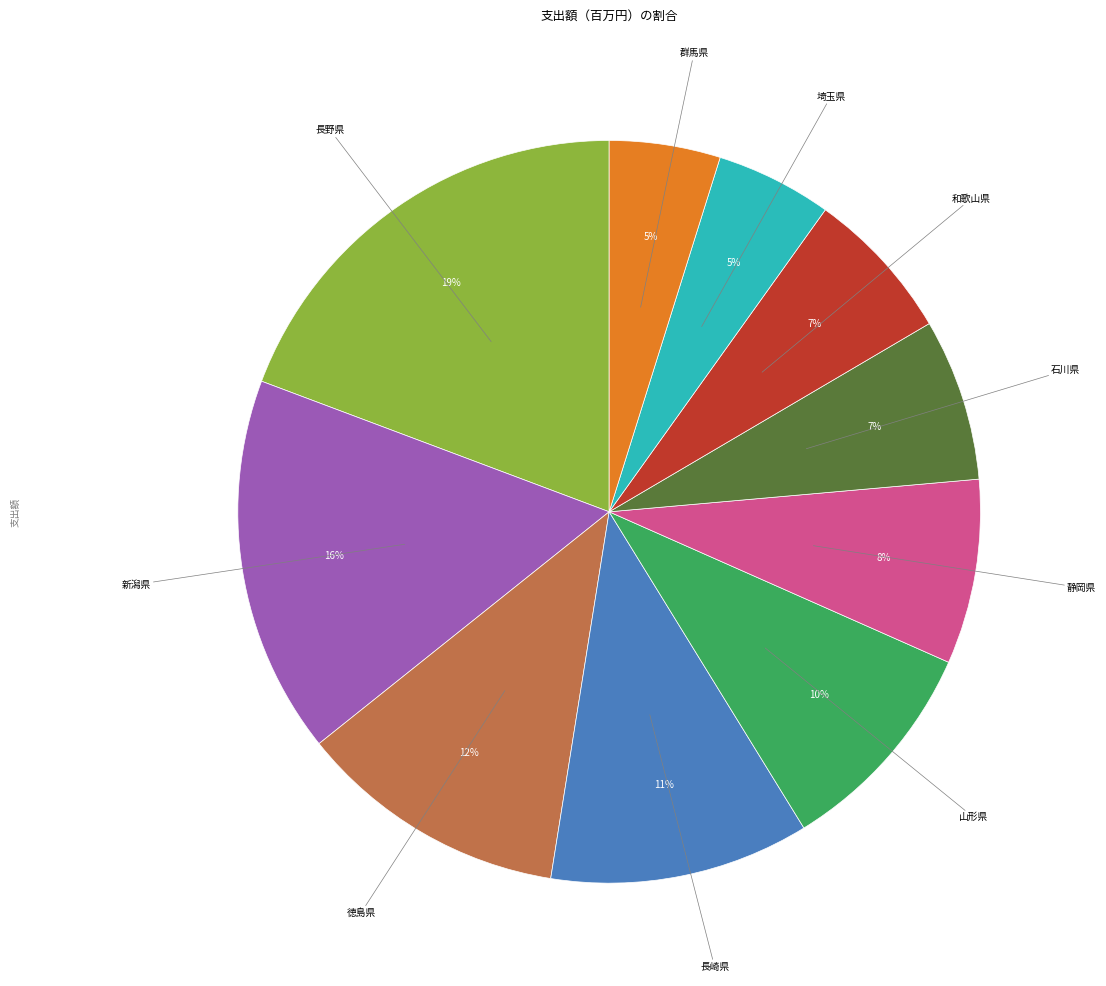

To the nearest percent, what is the combined percentage of 石川県 and 群馬県?

12%